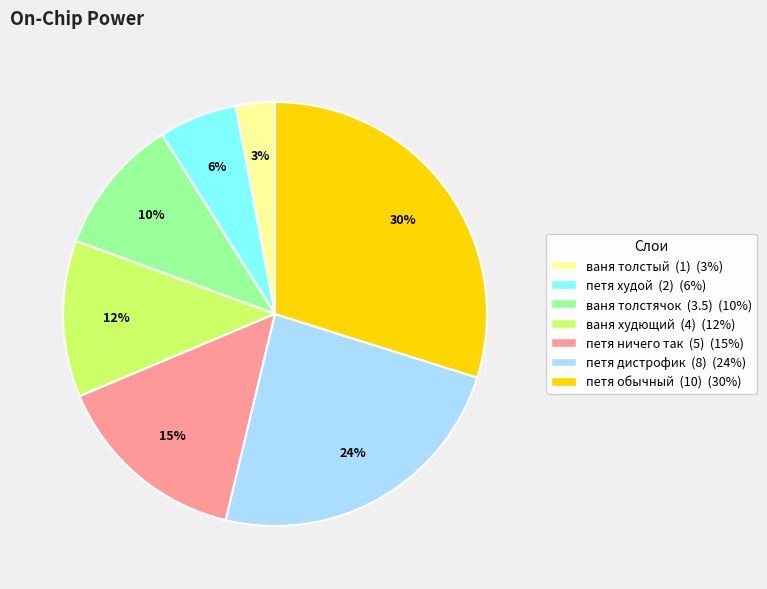

To the nearest percent, what is the average slice percentage?

14%